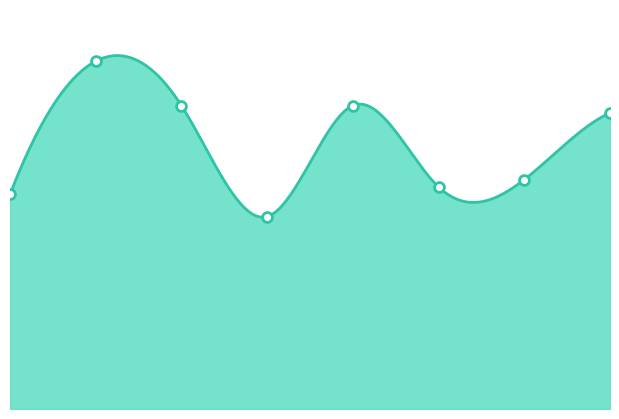

At which category is the sum across all series the highest?

2